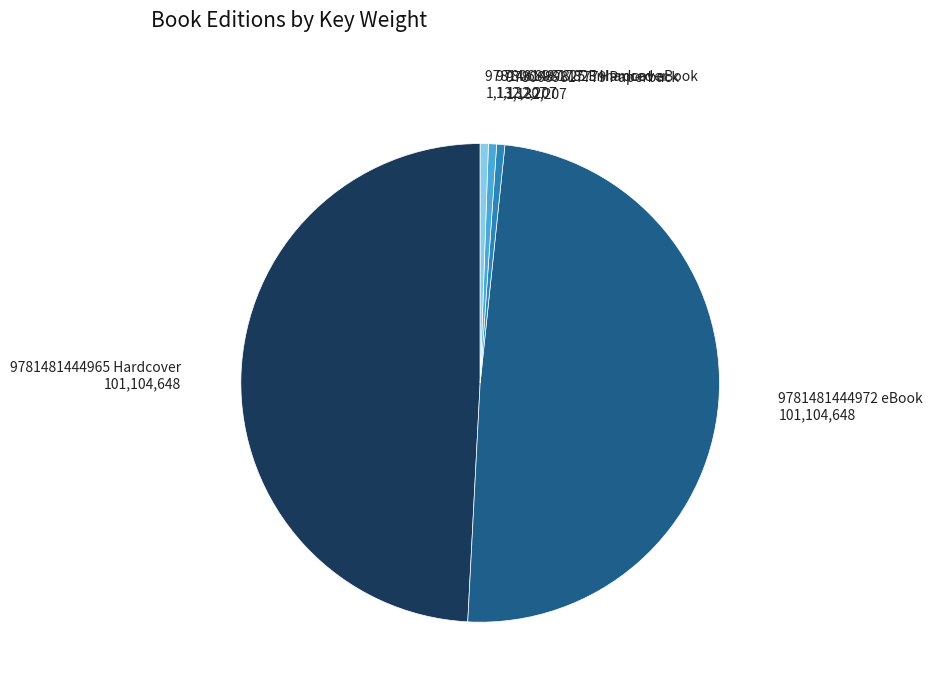

Which has a higher value, 9780689817823 Hardcover or 9781481444965 Hardcover?

9781481444965 Hardcover